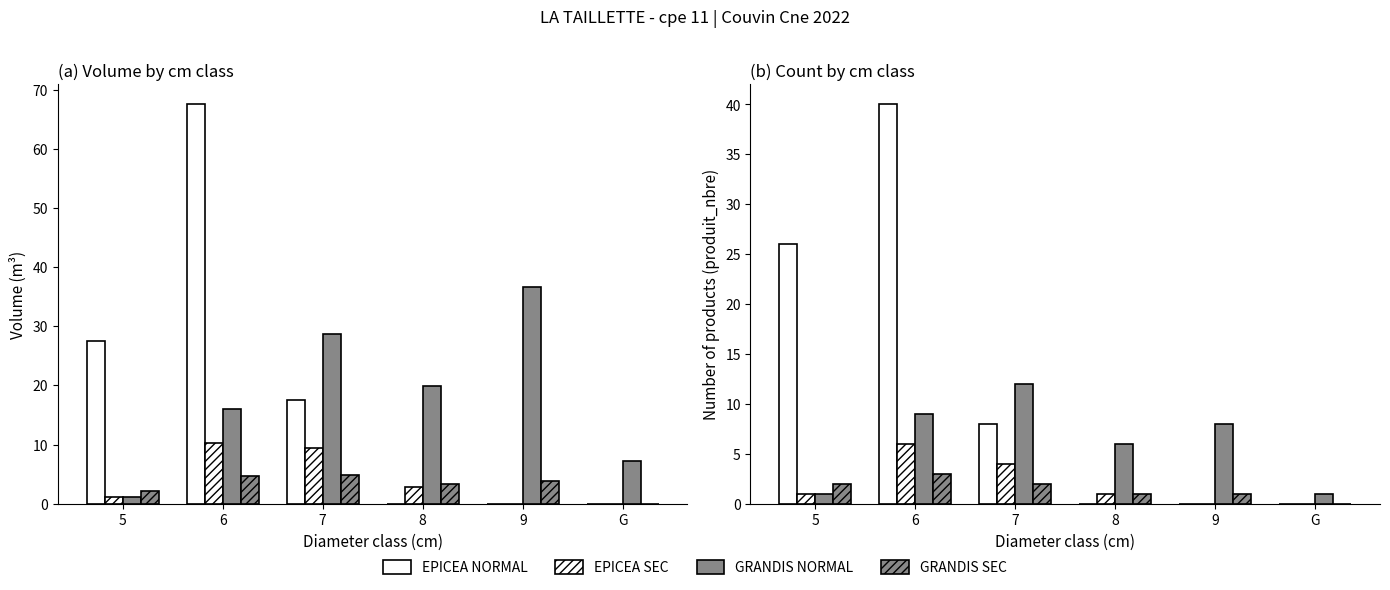

The EPICEA SEC series shows 1 at 7. True or false?

False